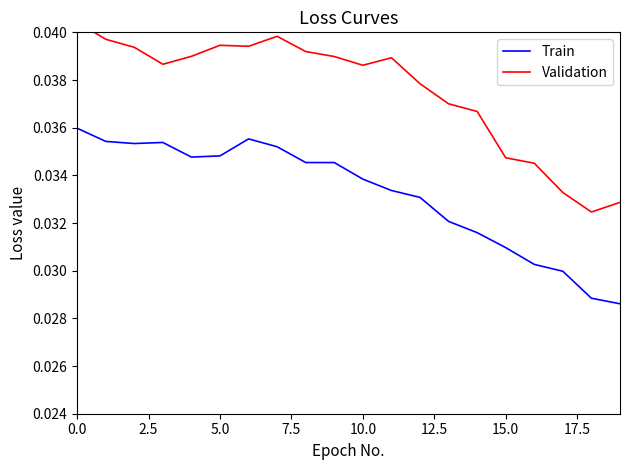

How many interior local peaks does the Validation series have?

3